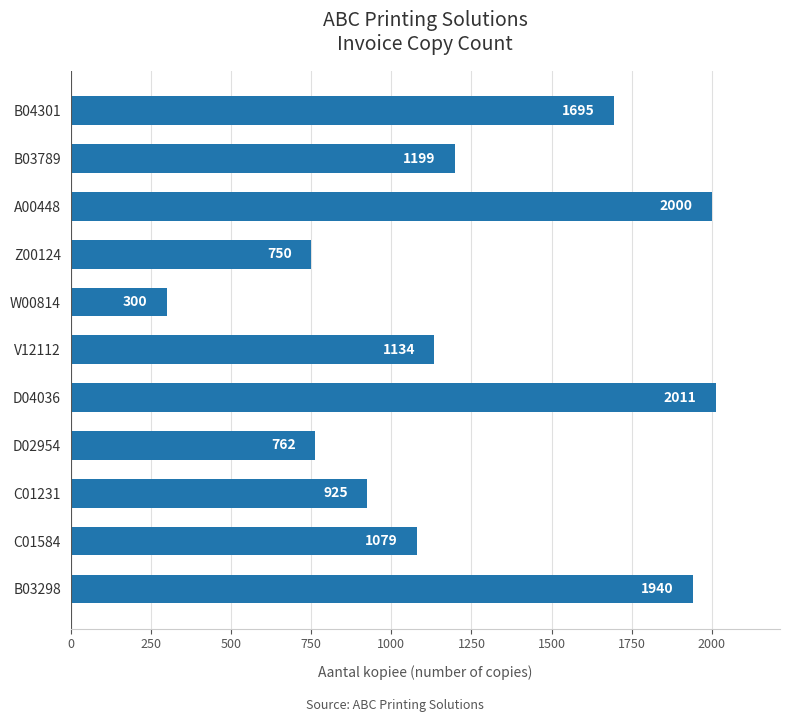

List the labels in order of value, largest first.

D04036, A00448, B03298, B04301, B03789, V12112, C01584, C01231, D02954, Z00124, W00814